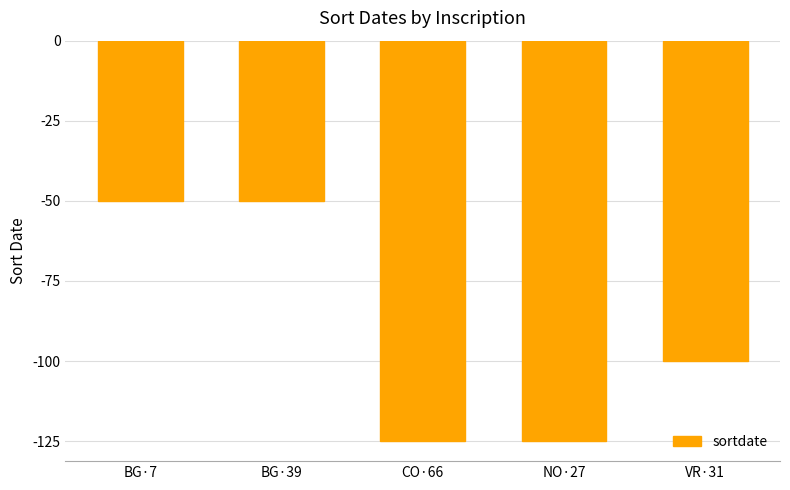

Reading right to left, list all the values displayed in this chart.

VR·31=-100	NO·27=-125	CO·66=-125	BG·39=-50	BG·7=-50